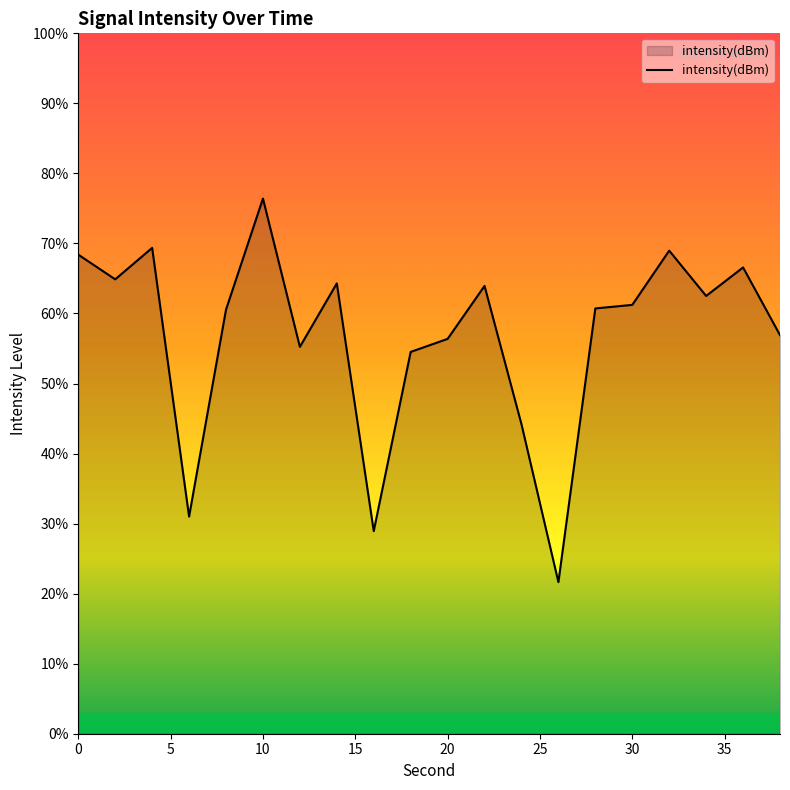

What is the smallest value displayed?

21.6